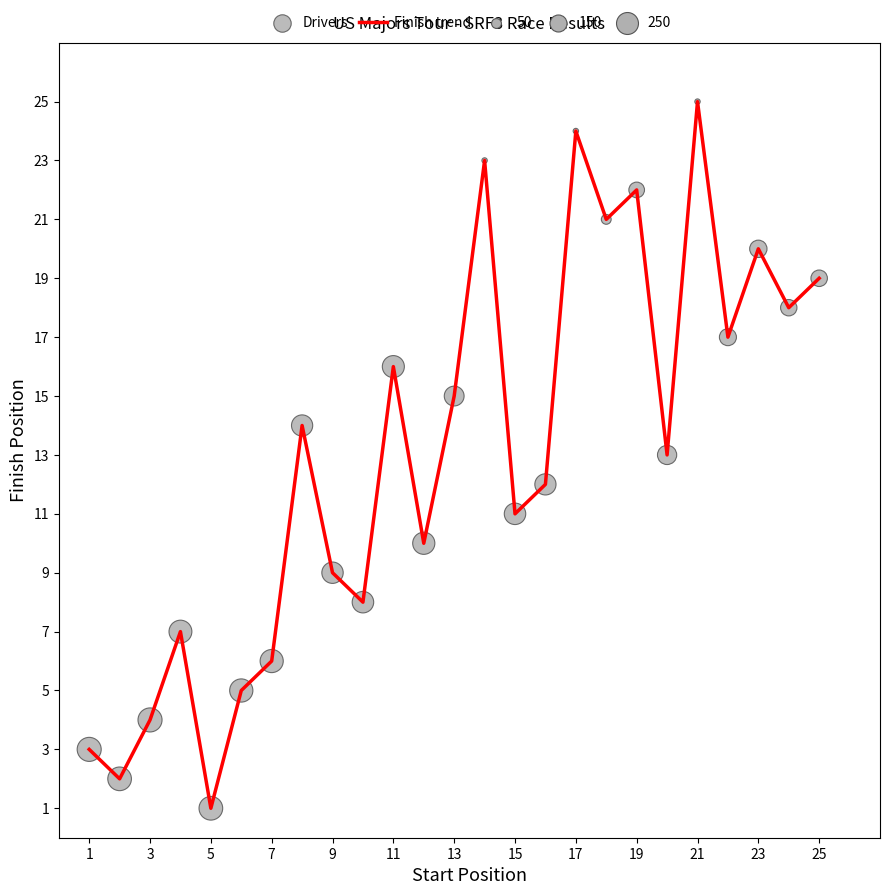

What is the greatest value displayed?

25